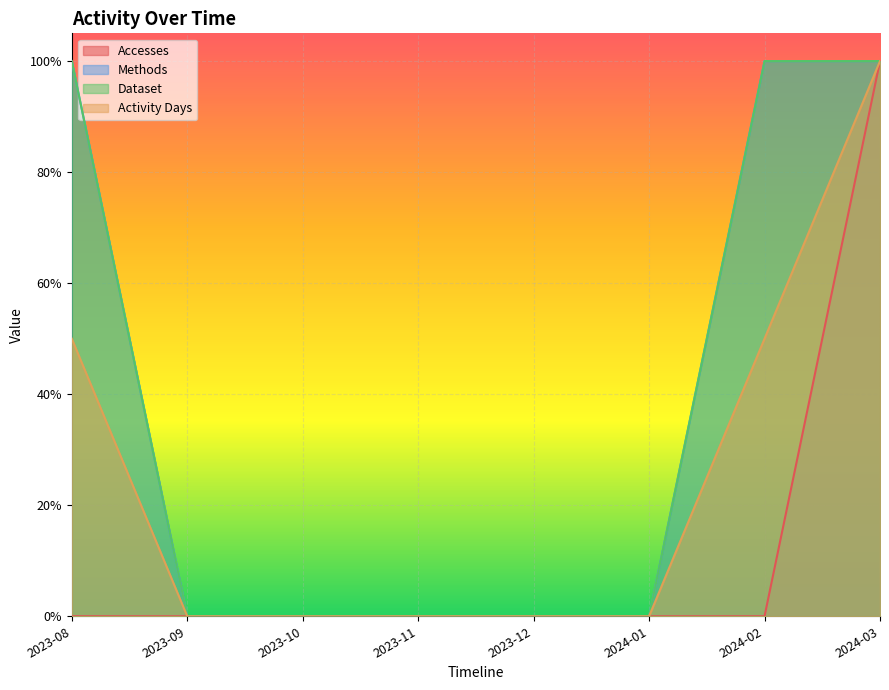

How many lines are shown in the chart?

4